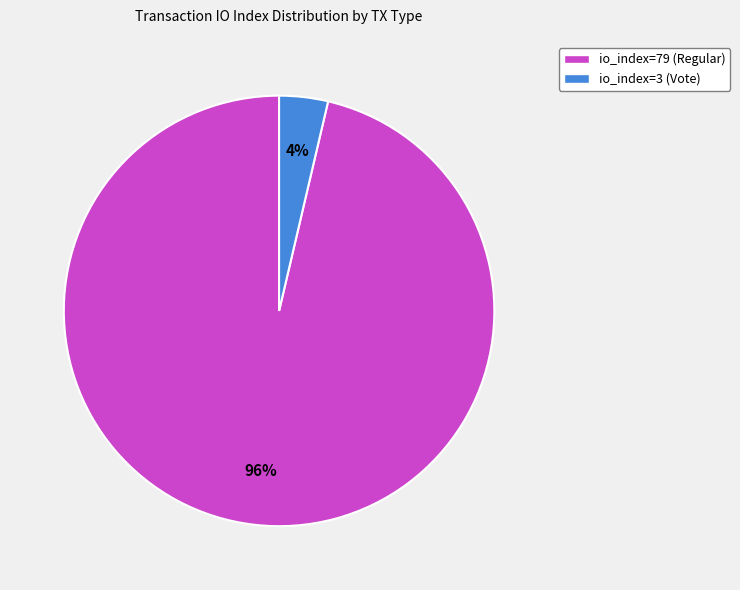

Between io_index=79 (Regular) and io_index=3 (Vote), which is larger?

io_index=79 (Regular)